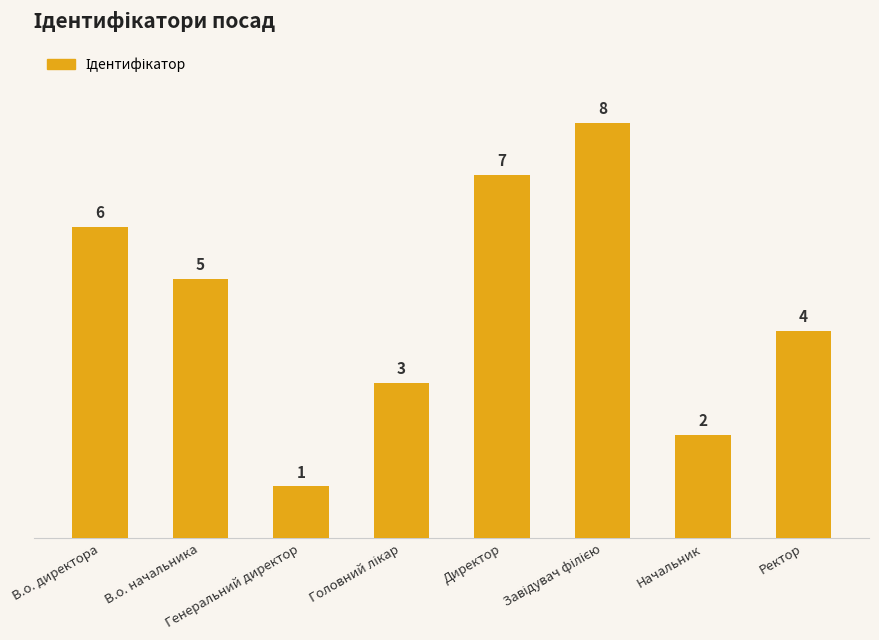

What is the sum of all values?

36